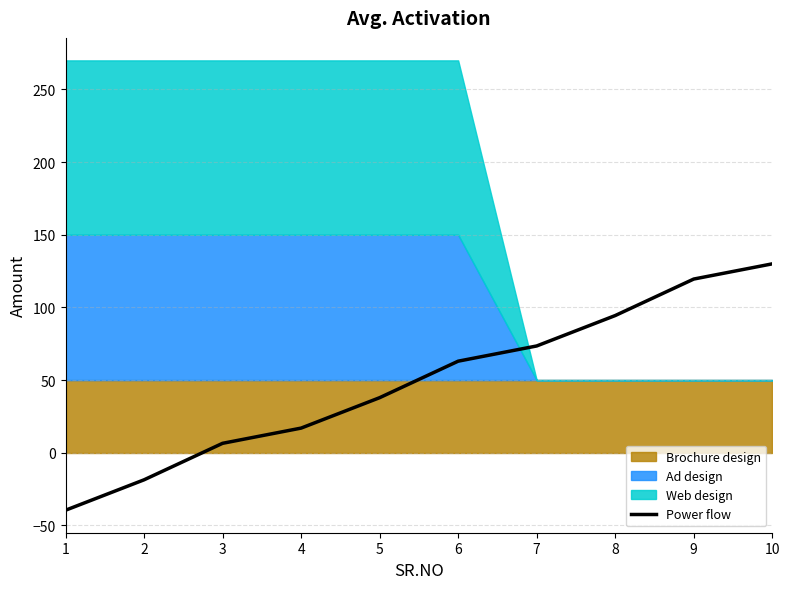

Which has a higher value, 2 or 4?

4